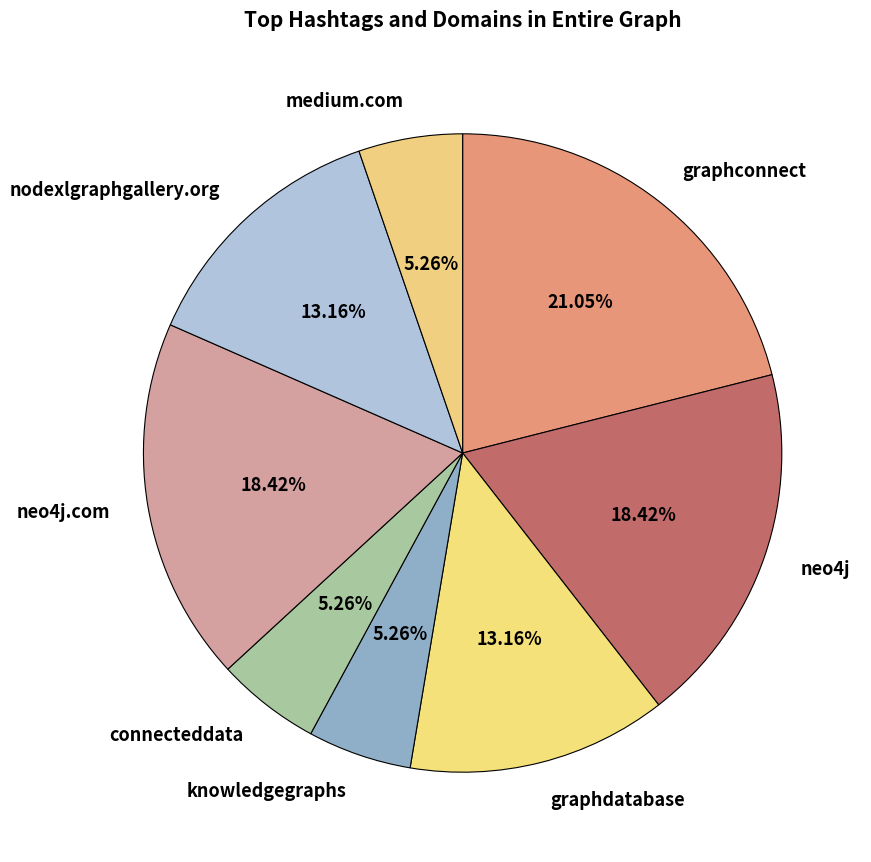

Do neo4j and connecteddata together represent more than half of the pie?

No